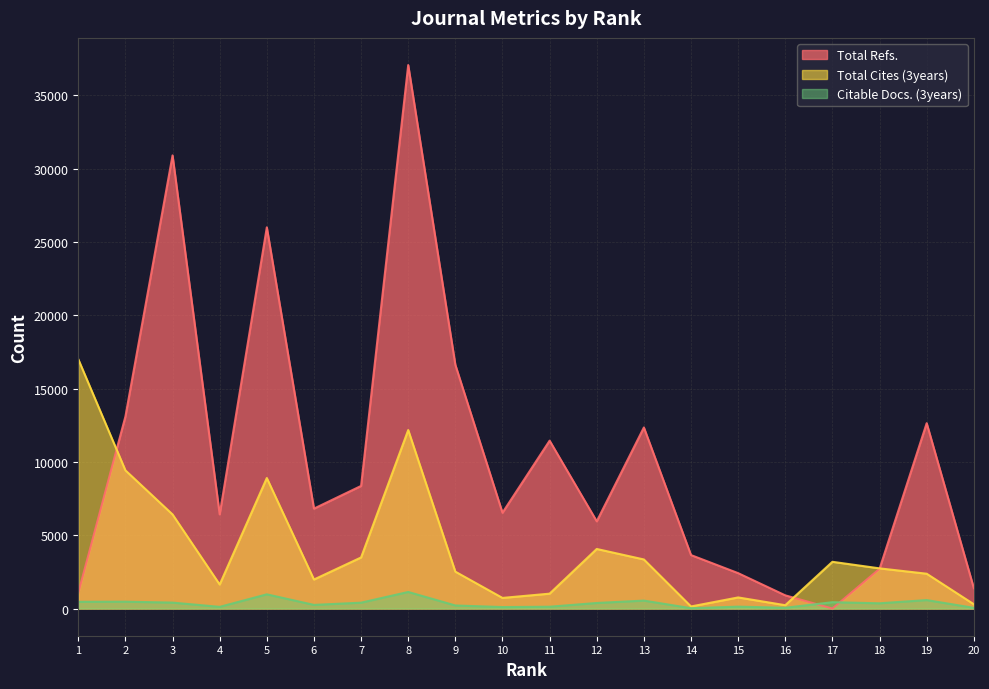

At which category does the chart reach its peak across all series?

8